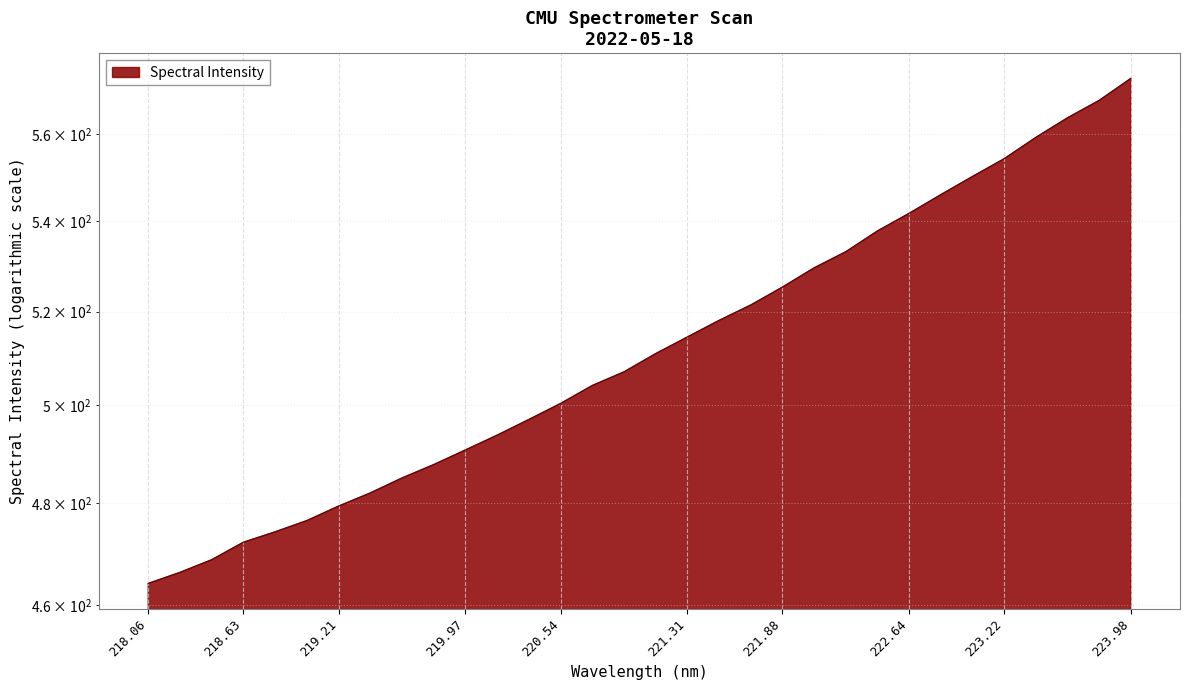

What is the label of the 27th point from the left?

223.0264